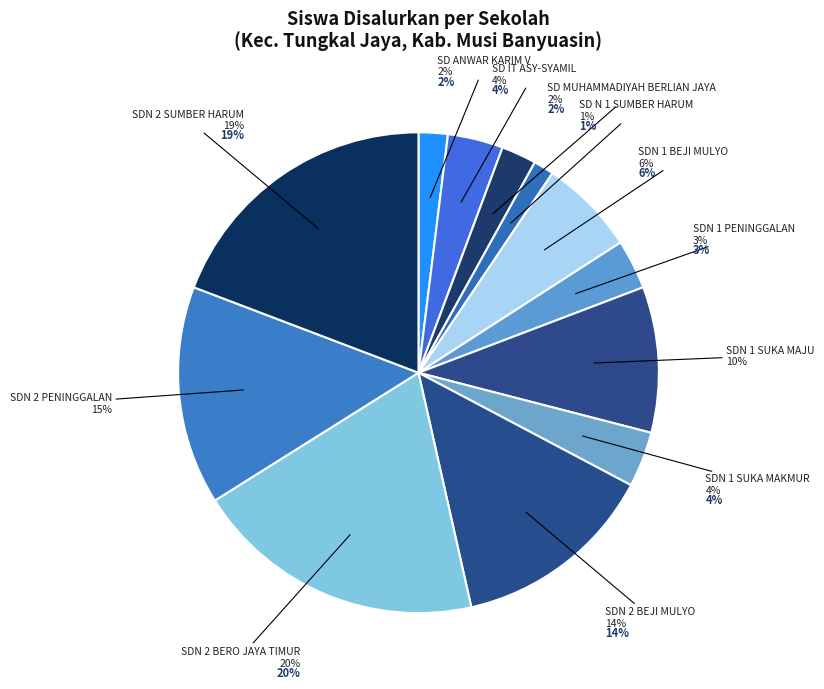

Count the number of slices in the pie.

12